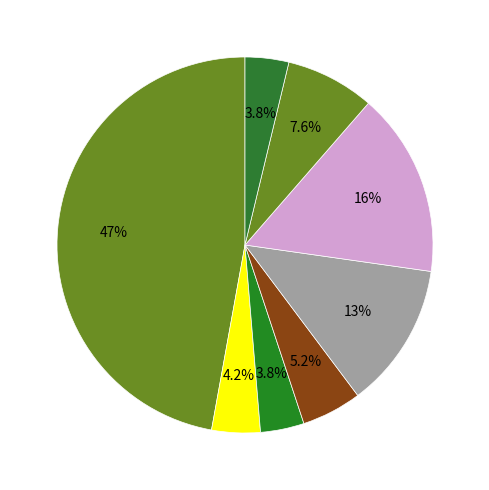

How many slices are in this pie chart?

8